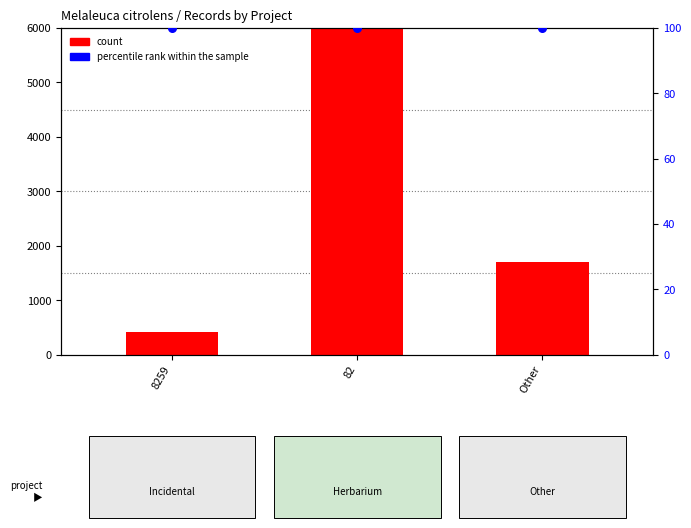

What is the total value across all series at Other?

1799.1